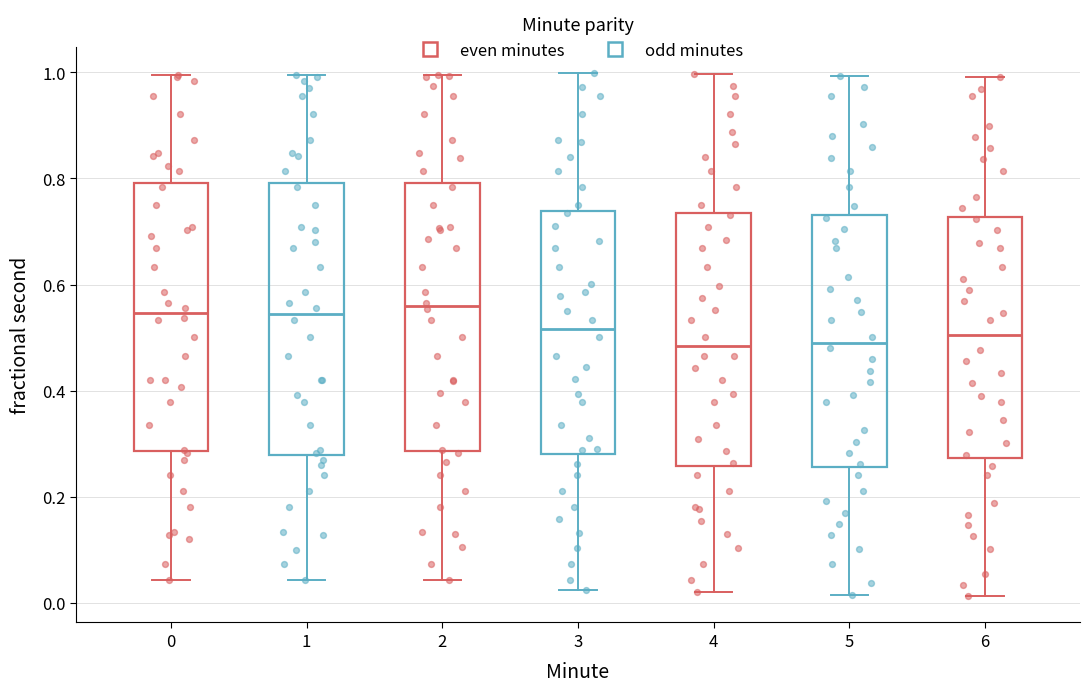

Where is the lower edge of the box at x = 5 on the y-axis? The values are not printed on the chart, so give them approximately, as read against the axis.

0.26